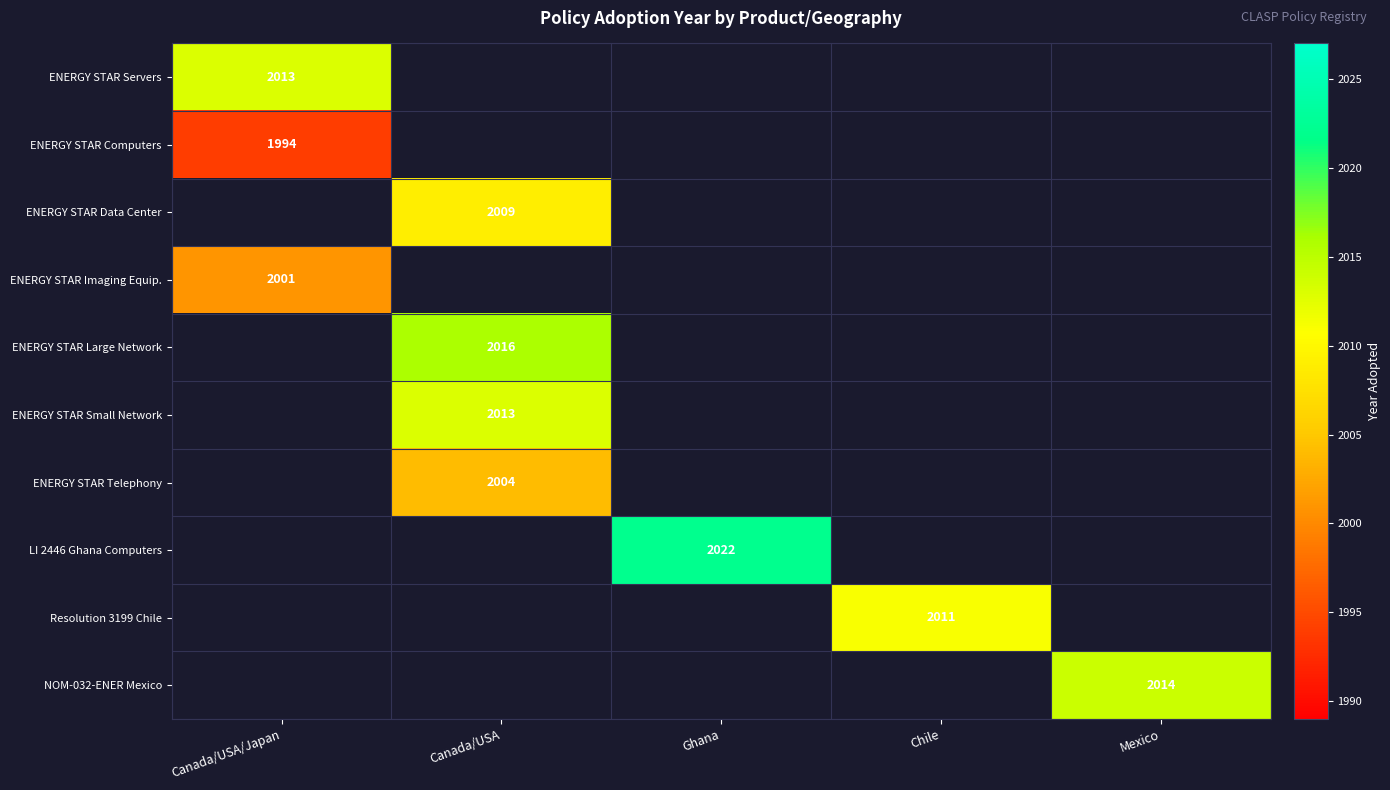

Count the number of data series in this chart.

10